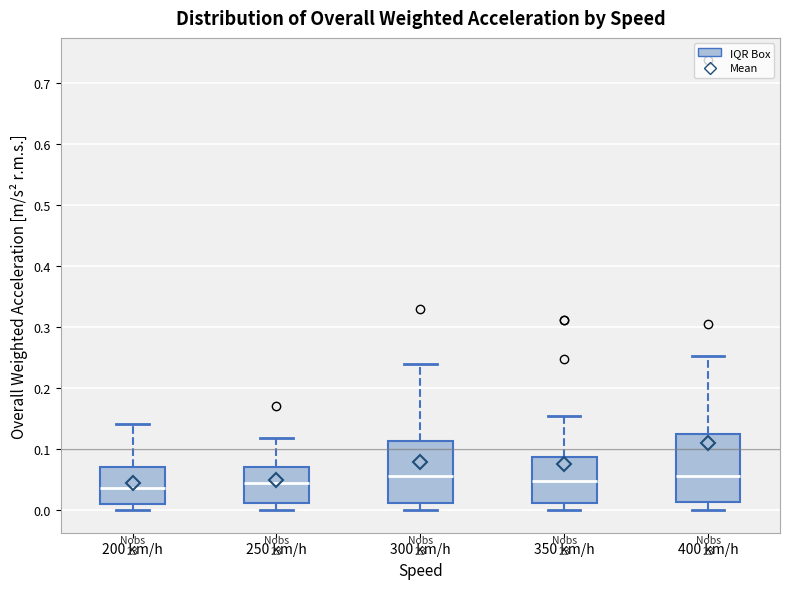

Where does the lower whisker of the box for 400 km/h end on the y-axis? The values are not printed on the chart, so give them approximately, as read against the axis.

0.00